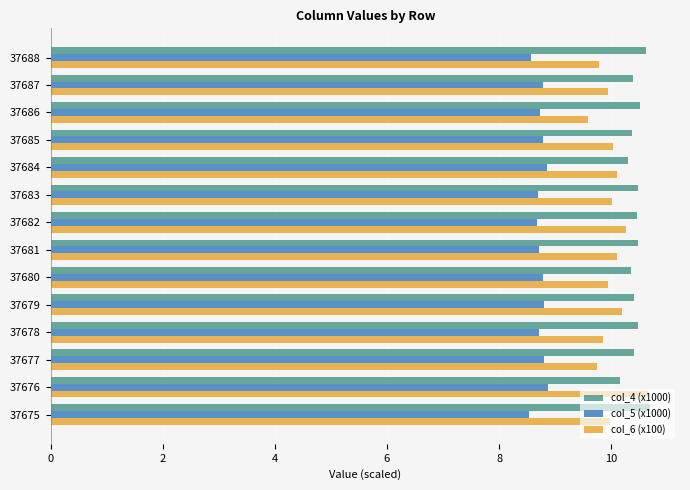

What is the sum of all col_4 (x1000) values?

146.1